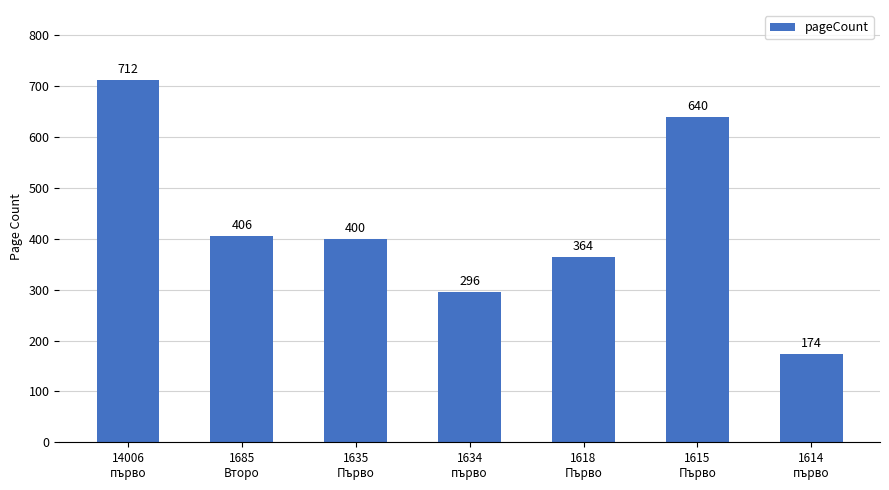

How many series are shown in this chart?

1